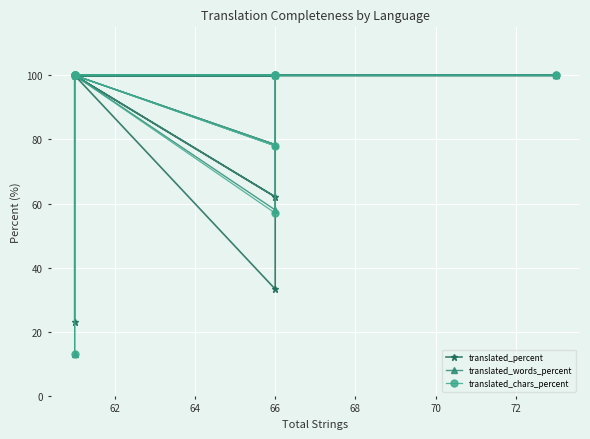

In translated_percent, how many points are lower than both neighbors (excluding endpoints)?

2